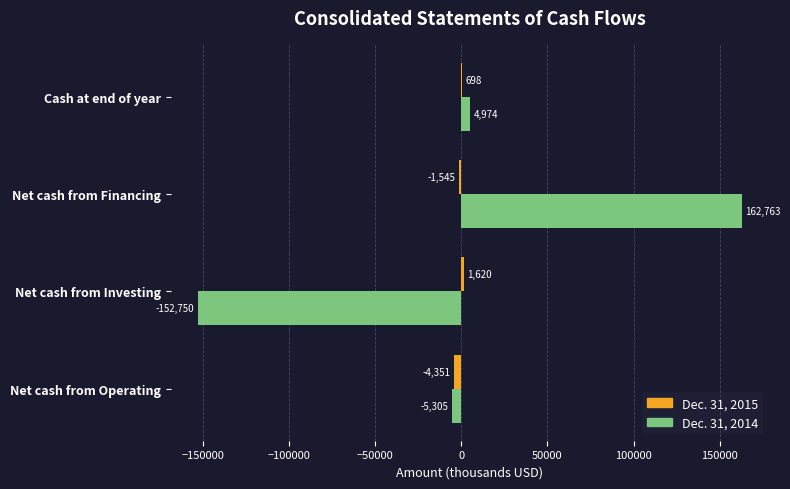

Which category has the highest value in the Dec. 31, 2015 series?

Net cash from Investing